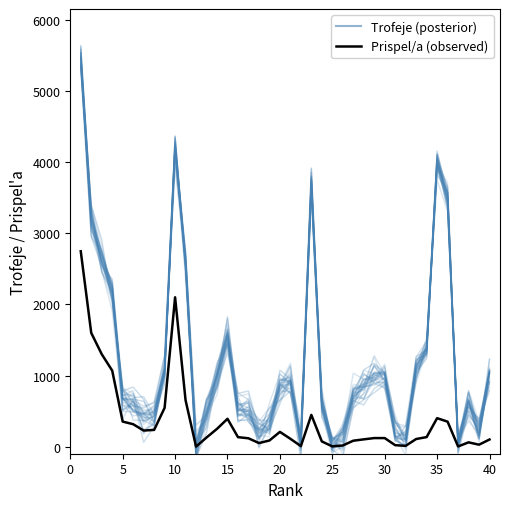

How many data points in Trofeje (samples) are above 824?

20